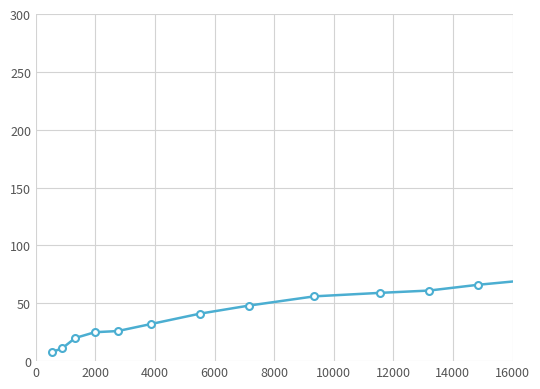

What is the value of the 1st point from the left?

8